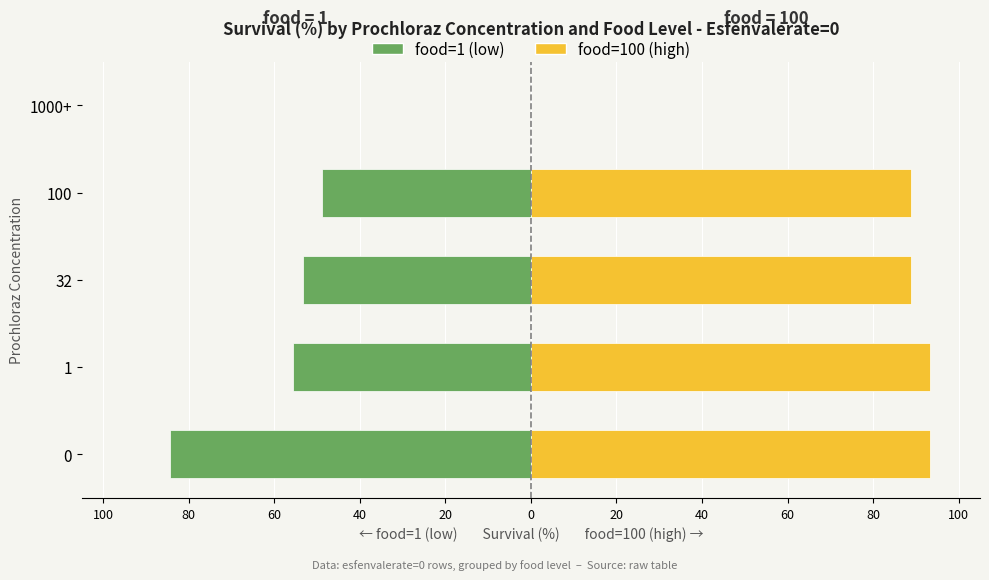

Reading left to right, what are all the values shown in this chart?

food=1 (low): -84.4	-55.6	-53.3	-48.9	0.0
food=100 (high): 93.3	93.3	88.9	88.9	0.0